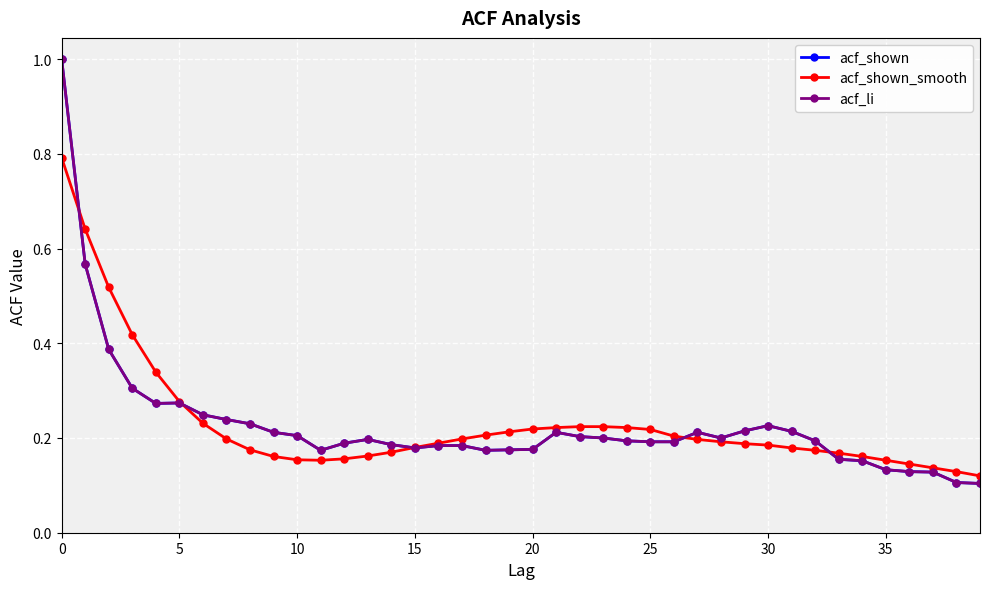

Rank the series by their maximum value, from lowest to highest.

acf_shown_smooth, acf_shown, acf_li